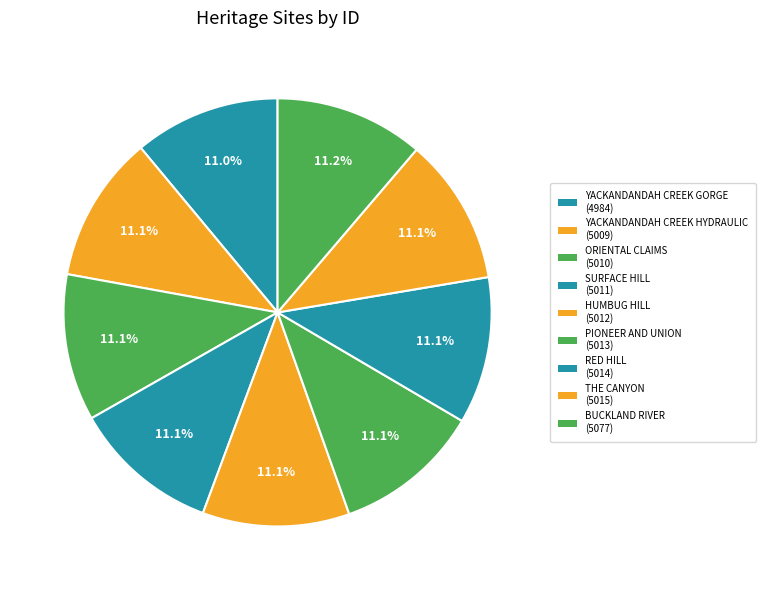

Combined, what portion of the pie is HUMBUG HILL and YACKANDANDAH CREEK HYDRAULIC?

22.2%